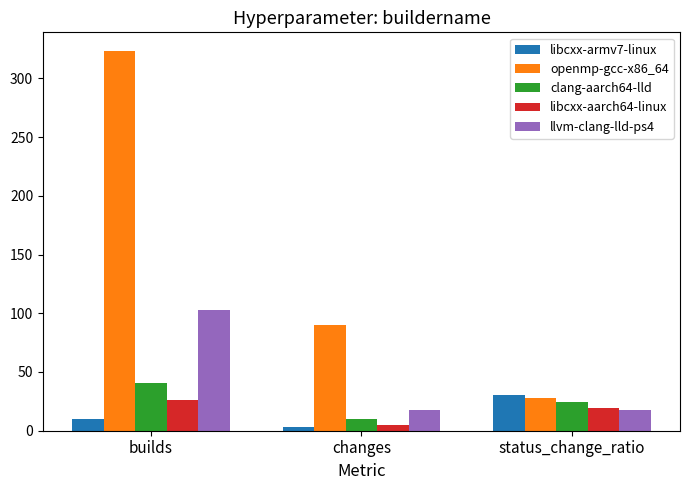

What is the label of the 2nd bar from the right?

changes